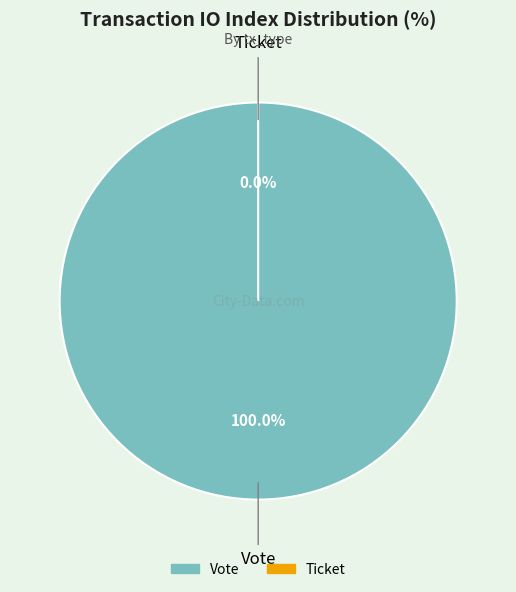

Is Vote the majority of the pie?

Yes